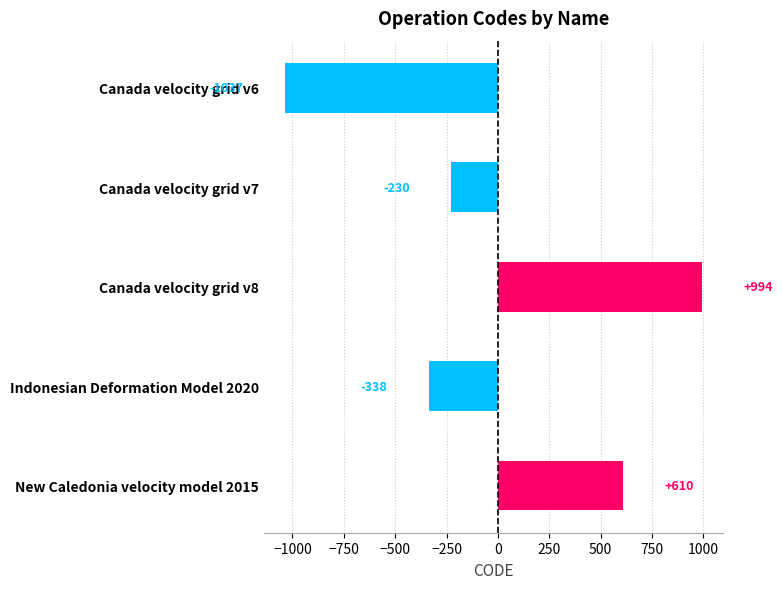

How many bars are there in total?

5